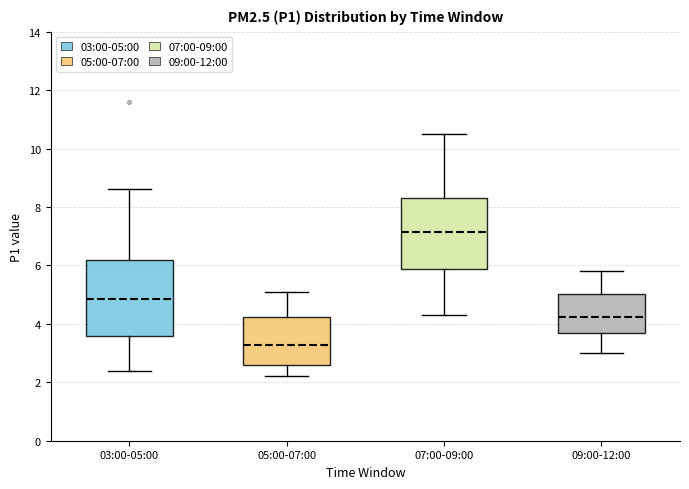

Reading left to right, transcribe this box plot: for each box, give where its median line is, the range the box spans, and where its two whiskers end, as read against the y-axis. The values are not printed on the chart, so give them approximately, as read against the axis.

03:00-05:00: median 4.8, box 3.6 to 6.2, whiskers 2.4 to 8.6
05:00-07:00: median 3.2, box 2.6 to 4.2, whiskers 2.2 to 5.2
07:00-09:00: median 7.2, box 5.8 to 8.4, whiskers 4.4 to 10.6
09:00-12:00: median 4.2, box 3.8 to 5.0, whiskers 3.0 to 5.8